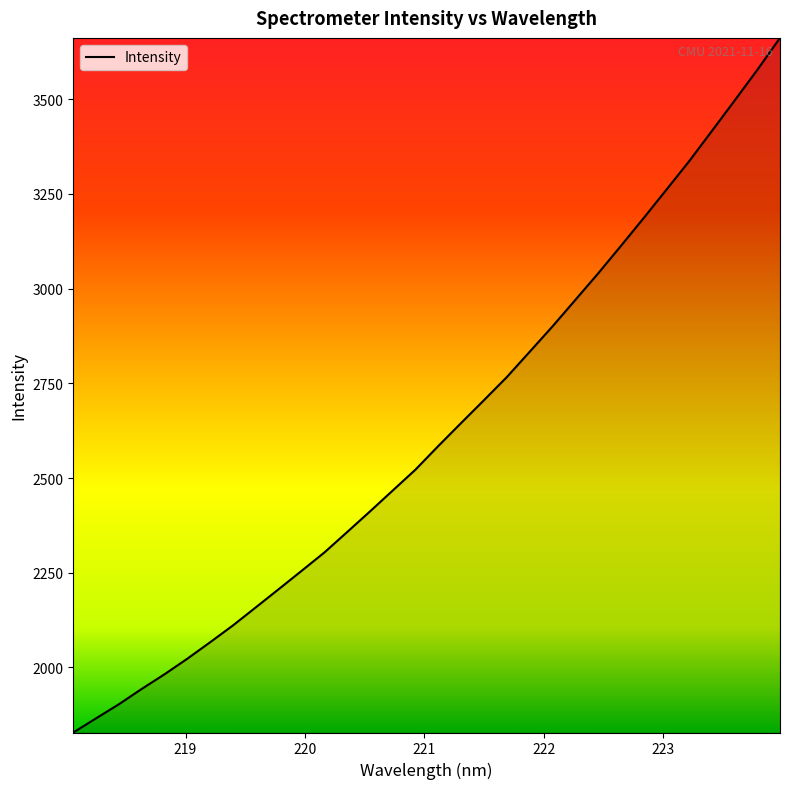

What is the difference between the maximum and minimum values?

1833.7